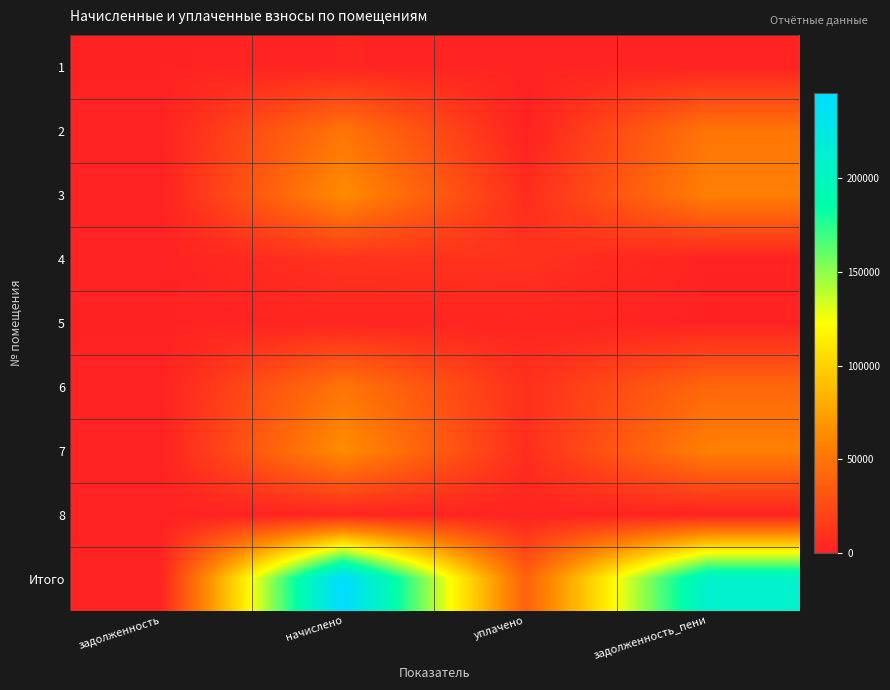

Reading left to right, extract all data points from this chart.

1: задолженность=744.4	начислено=1972.3	уплачено=1397.5	задолженность_пени=1319.2
2: задолженность=0.0	начислено=50458.1	уплачено=0.0	задолженность_пени=50458.1
3: задолженность=0.0	начислено=63536.7	уплачено=7117.1	задолженность_пени=56419.6
4: задолженность=0.0	начислено=11008.5	уплачено=9913.9	задолженность_пени=1094.6
5: задолженность=695.7	начислено=1972.3	уплачено=2262.2	задолженность_пени=405.8
6: задолженность=0.0	начислено=50541.9	уплачено=8686.3	задолженность_пени=41855.7
7: задолженность=0.0	начислено=64380.4	уплачено=7610.4	задолженность_пени=56770.1
8: задолженность=79.4	начислено=1946.6	уплачено=1297.8	задолженность_пени=728.2
Итого: задолженность=1519.5	начислено=245816.9	уплачено=38285.1	задолженность_пени=209051.3